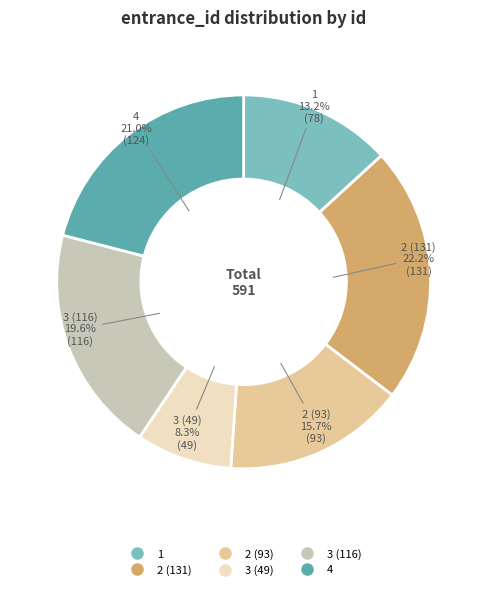

Is it true that 1 is 22% of the pie?

False